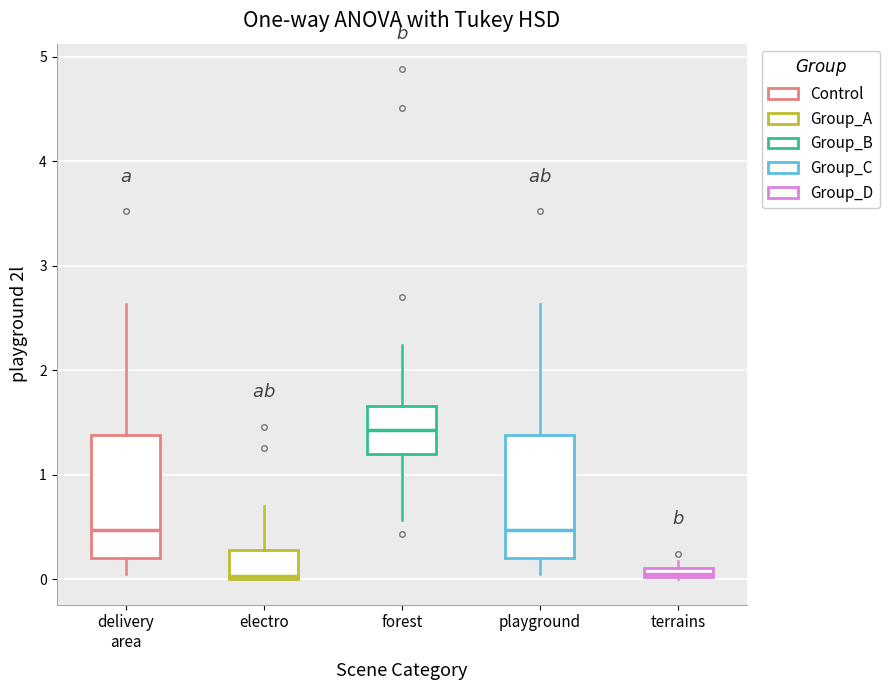

Where is the lower edge of the box for terrains on the y-axis? The values are not printed on the chart, so give them approximately, as read against the axis.

0.0